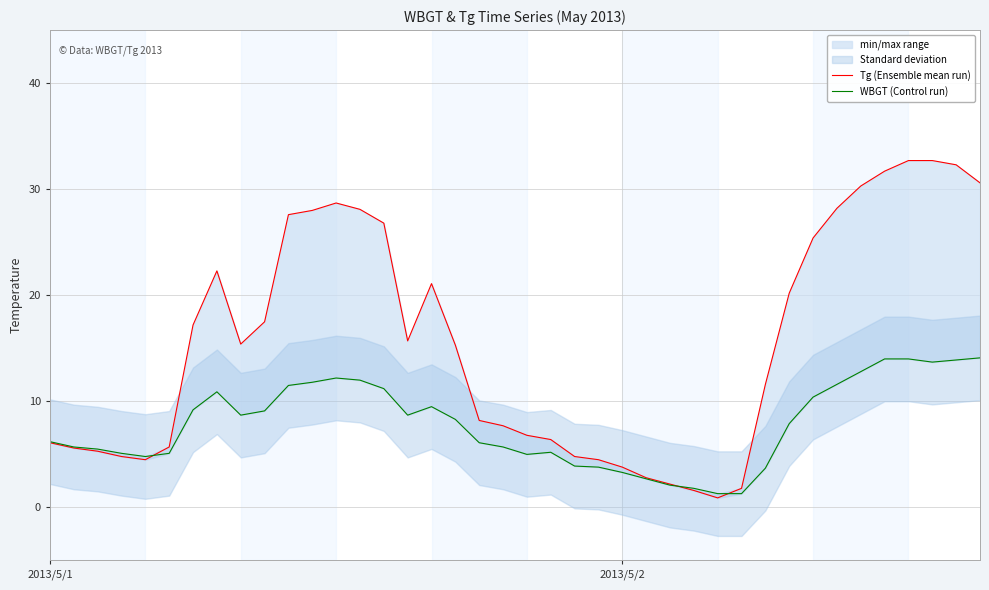

Is this an area chart (filled region under the line)?

No